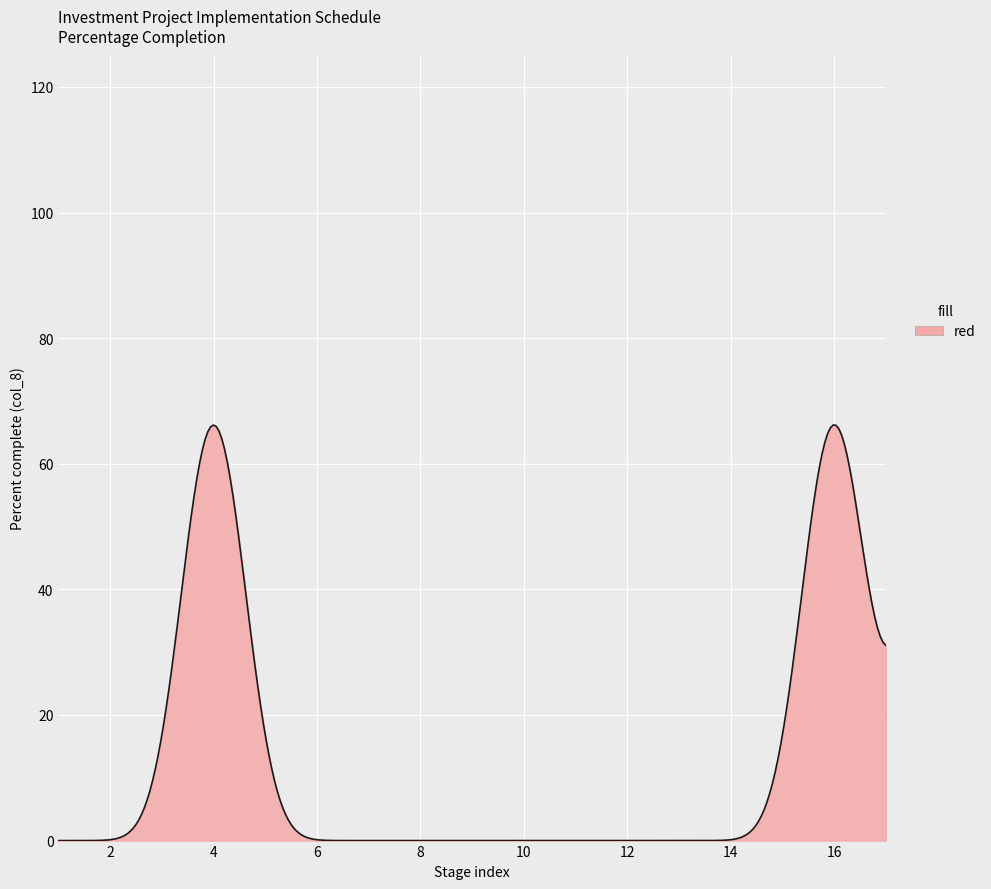

Does the chart display data point markers on the line(s)?

No